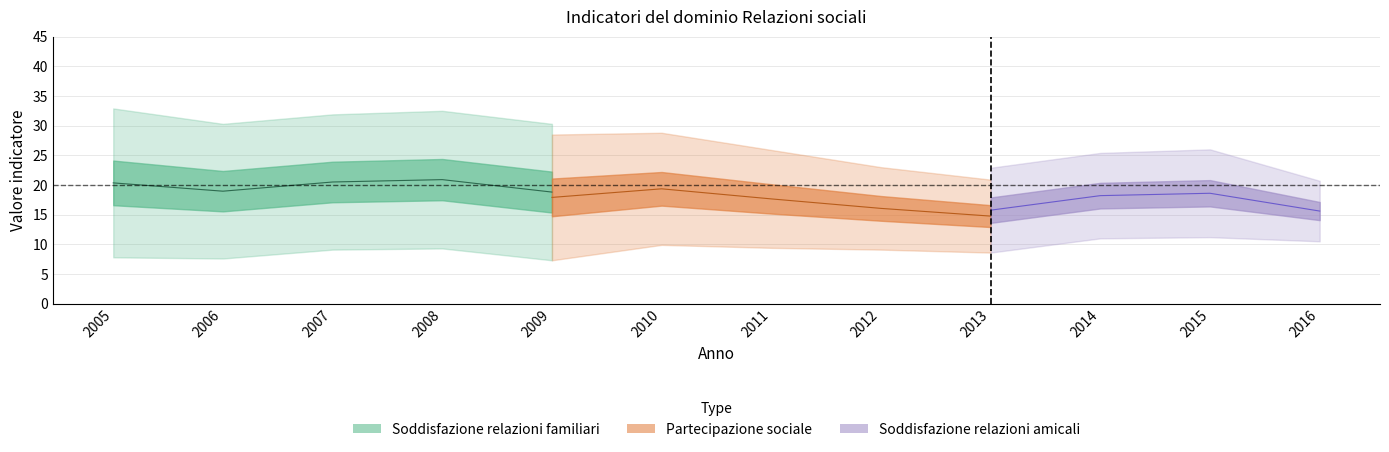

Is this an area chart (filled region under the line)?

No